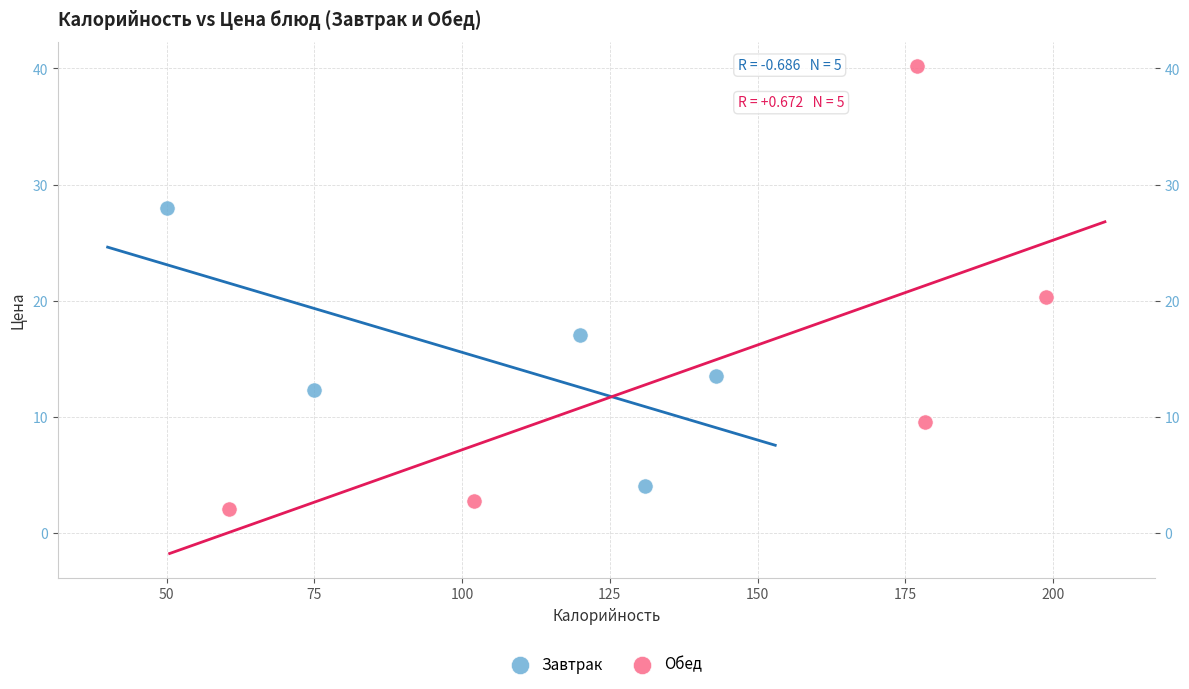

Which series has the largest Y range (max minus min)?

Обед